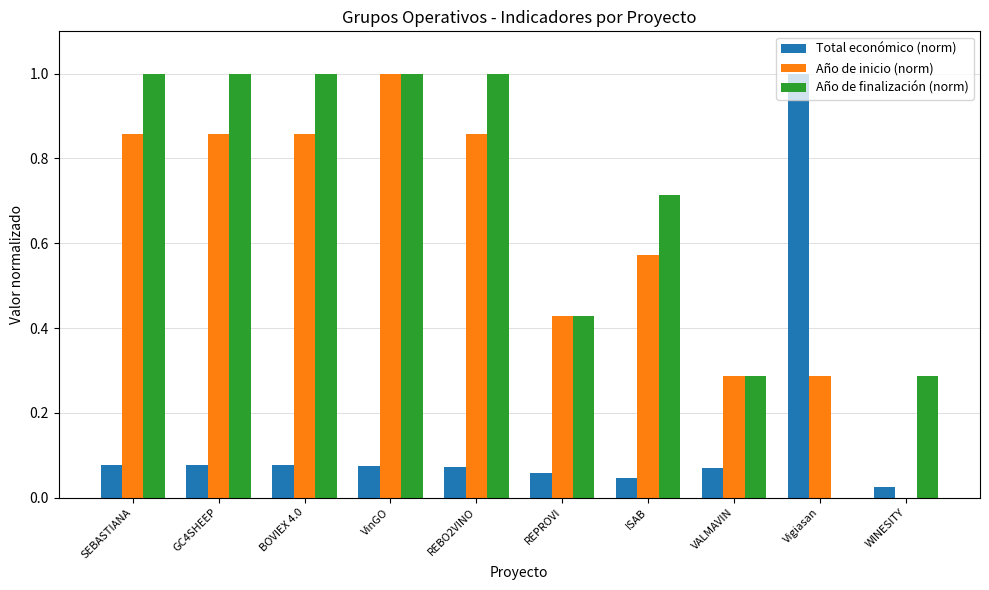

What is the maximum value shown in the chart?

1.0